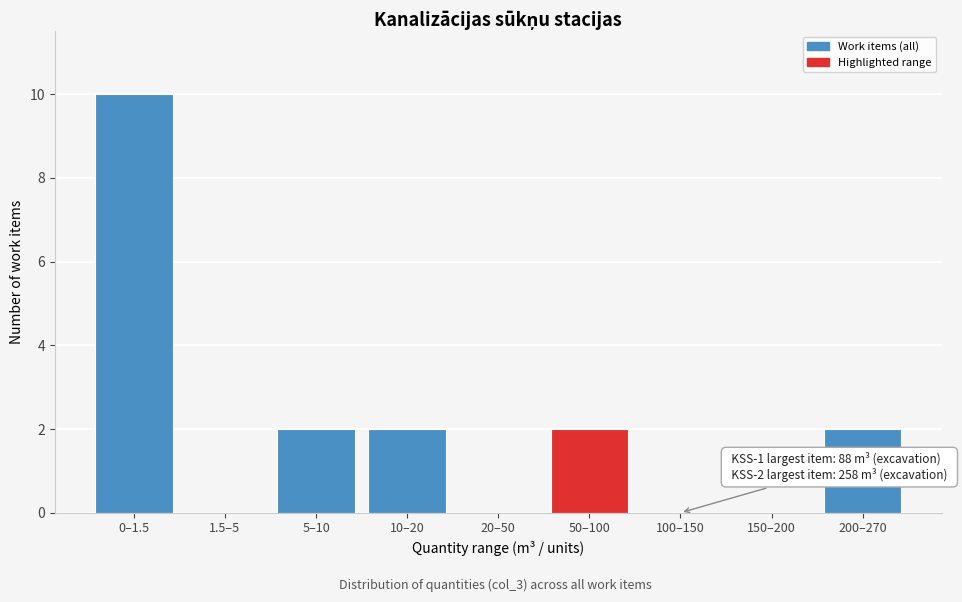

Reading right to left, extract all data points from this chart.

200–270=2	150–200=0	100–150=0	50–100=2	20–50=0	10–20=2	5–10=2	1.5–5=0	0–1.5=10